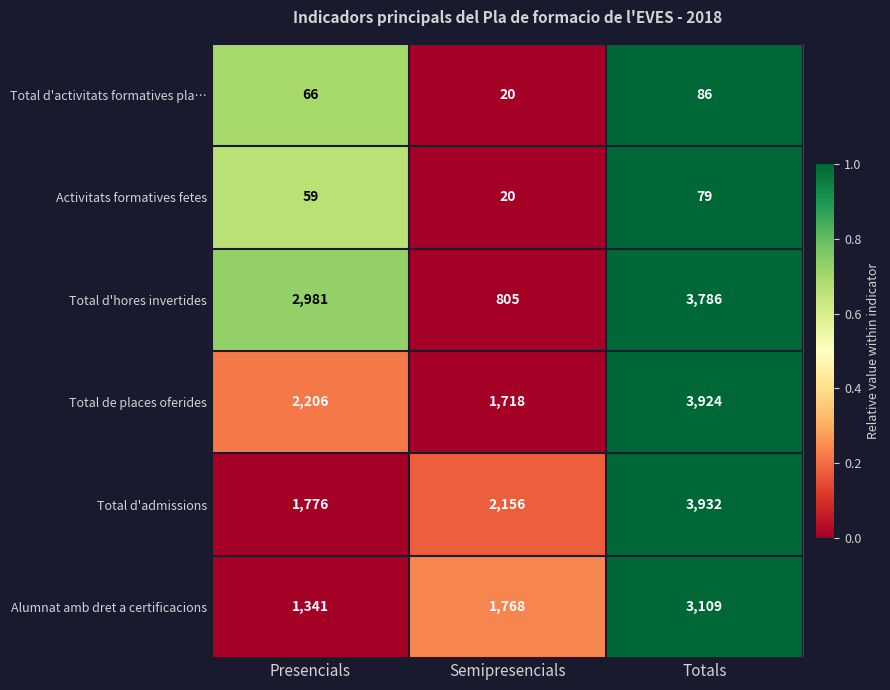

List the series in order of their peak value, highest first.

Total d'admissions, Total de places oferides, Total d'hores invertides, Alumnat amb dret a certificacions, Total d'activitats formatives pla…, Activitats formatives fetes